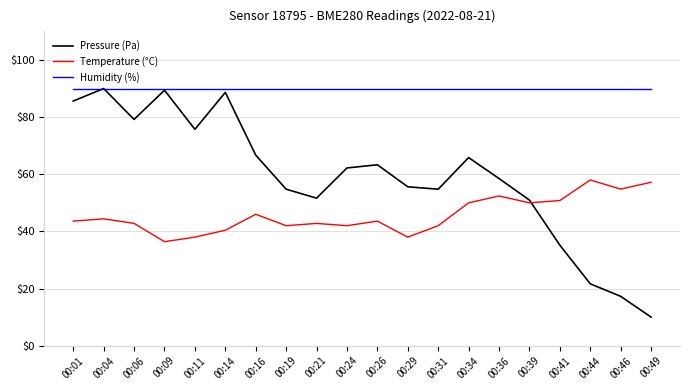

True or false: Temperature (°C) has more than 0 interior local peaks.

True